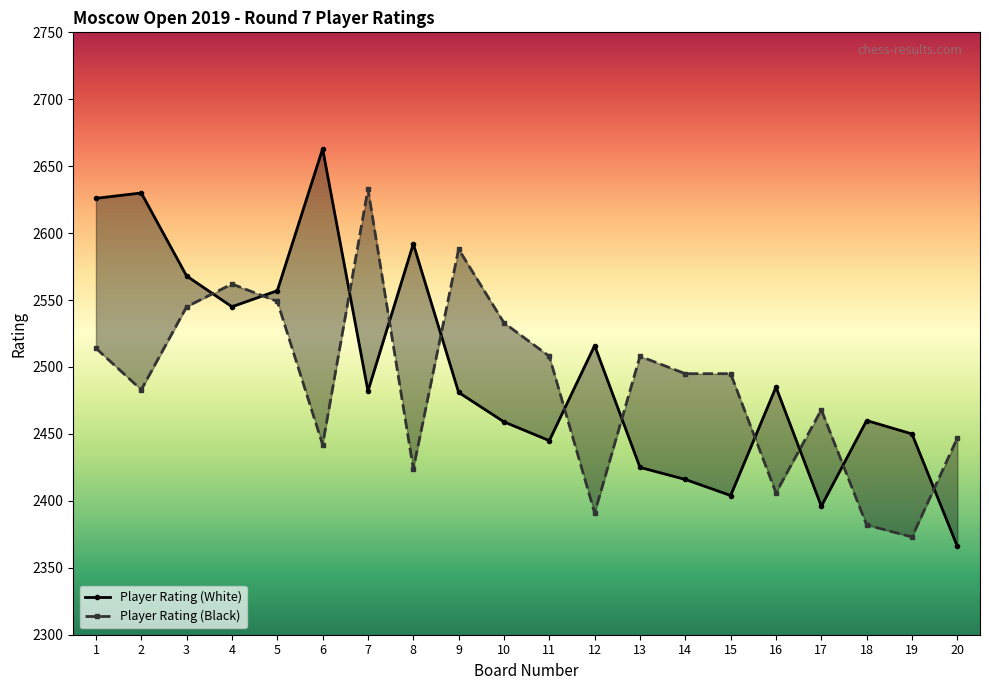

At how many categories does at least one series exceed 2555?

9